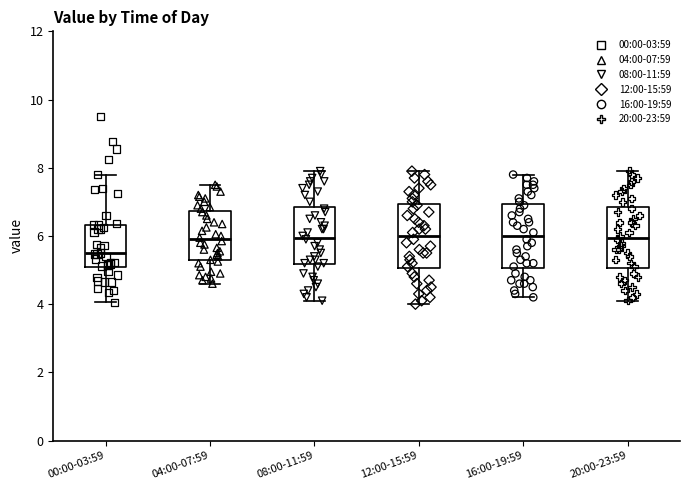

Reading left to right, transcribe this box plot: for each box, give where its median line is, the range the box spans, and where its two whiskers end, as read against the y-axis. The values are not printed on the chart, so give them approximately, as read against the axis.

00:00-03:59: median 5.4, box 5.0 to 6.4, whiskers 4.0 to 7.8
04:00-07:59: median 6.0, box 5.2 to 6.8, whiskers 4.6 to 7.6
08:00-11:59: median 6.0, box 5.2 to 6.8, whiskers 4.2 to 8.0
12:00-15:59: median 6.0, box 5.0 to 7.0, whiskers 4.0 to 8.0
16:00-19:59: median 6.0, box 5.0 to 7.0, whiskers 4.2 to 7.8
20:00-23:59: median 6.0, box 5.0 to 6.8, whiskers 4.2 to 8.0